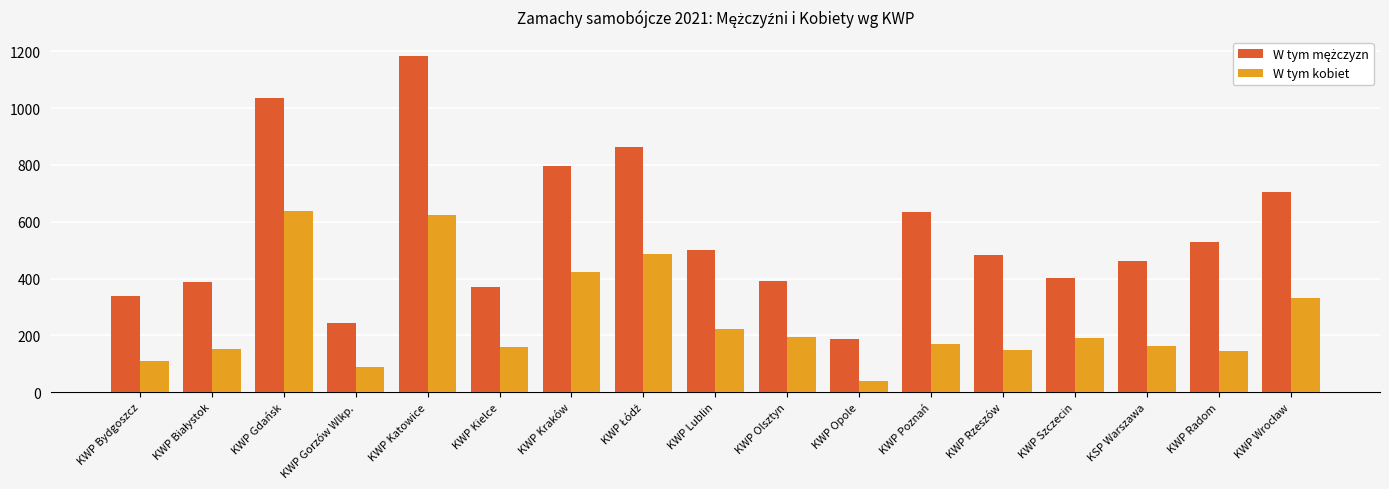

What is the average value of the W tym kobiet series?

252